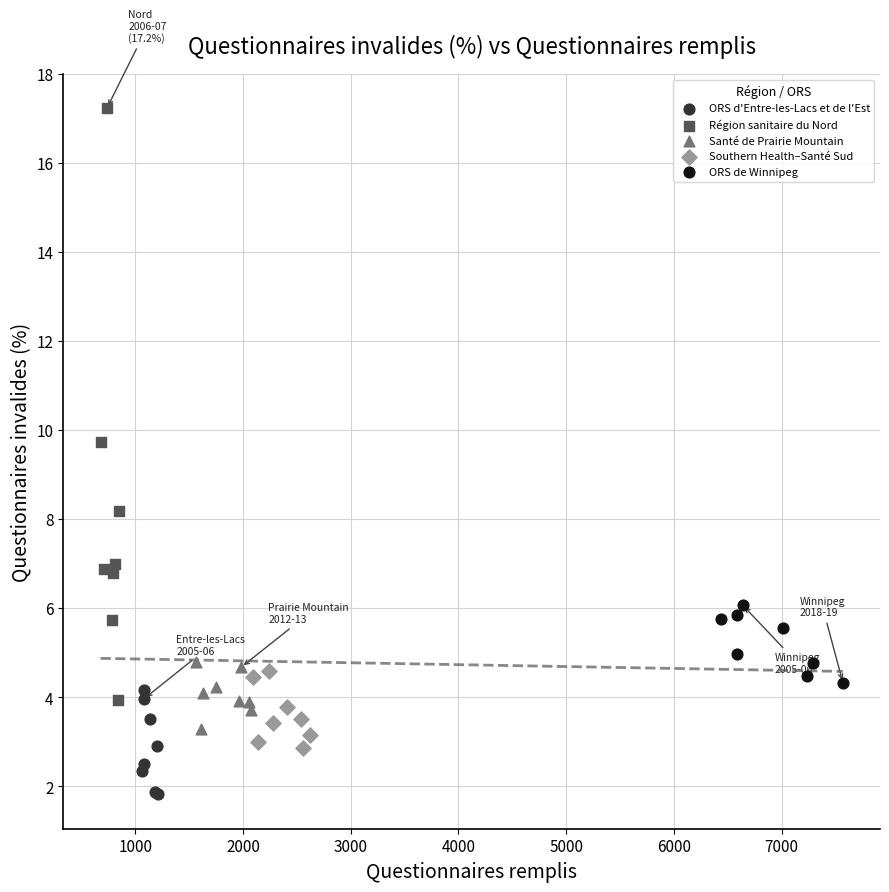

Which series contains the highest Y value?

Région sanitaire du Nord